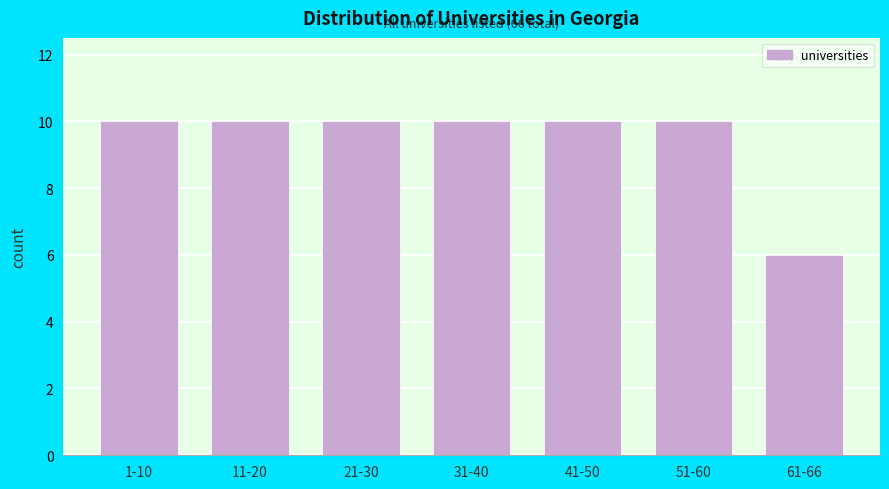

Reading right to left, extract all data points from this chart.

61-66=6	51-60=10	41-50=10	31-40=10	21-30=10	11-20=10	1-10=10